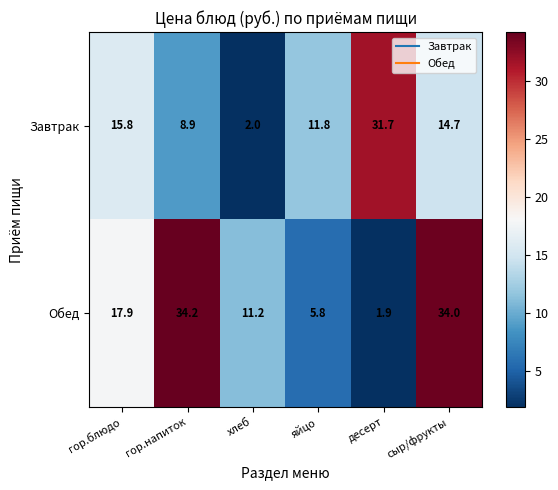

Between гор.напиток and сыр/фрукты, which series saw the biggest shift?

Завтрак